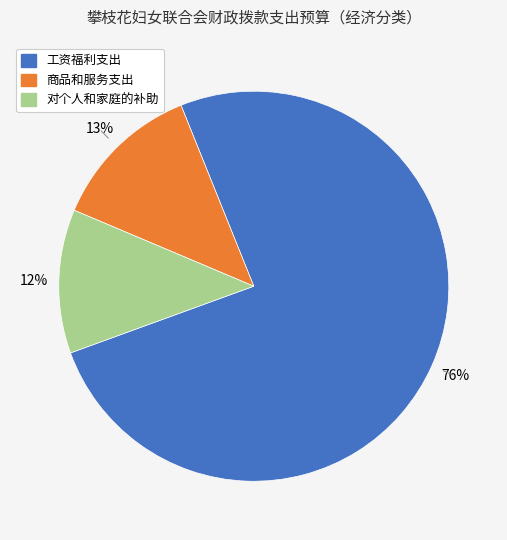

Is there any slice that represents more than half of the pie?

Yes